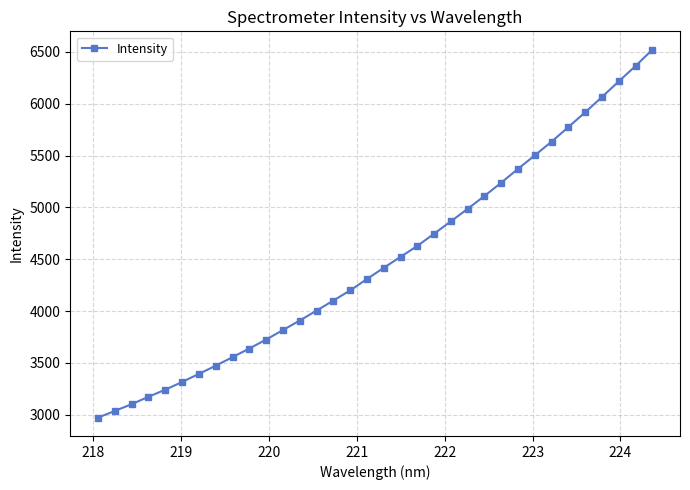

What is the difference between the second highest and second lowest values?

3328.4